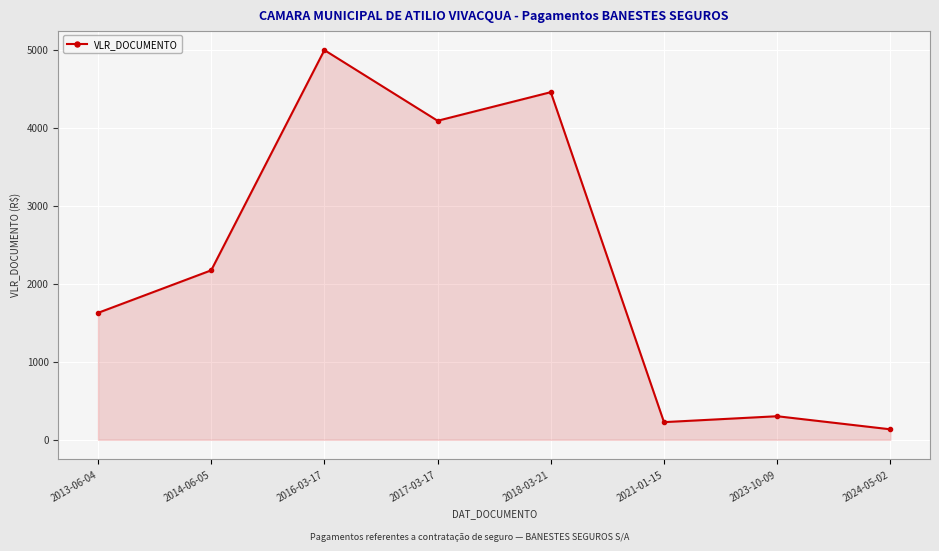

List the labels in order of value, smallest first.

2024-05-02, 2021-01-15, 2023-10-09, 2013-06-04, 2014-06-05, 2017-03-17, 2018-03-21, 2016-03-17